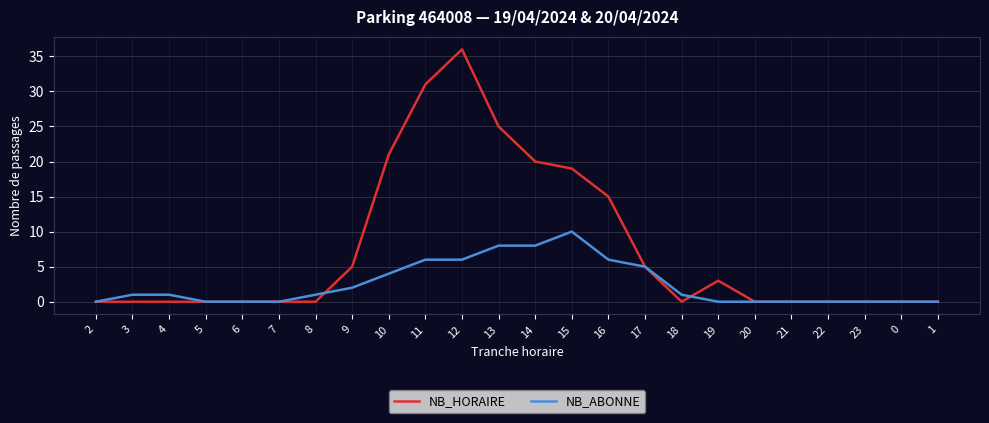

What is the sum of the NB_HORAIRE values at 5 and 15?

19